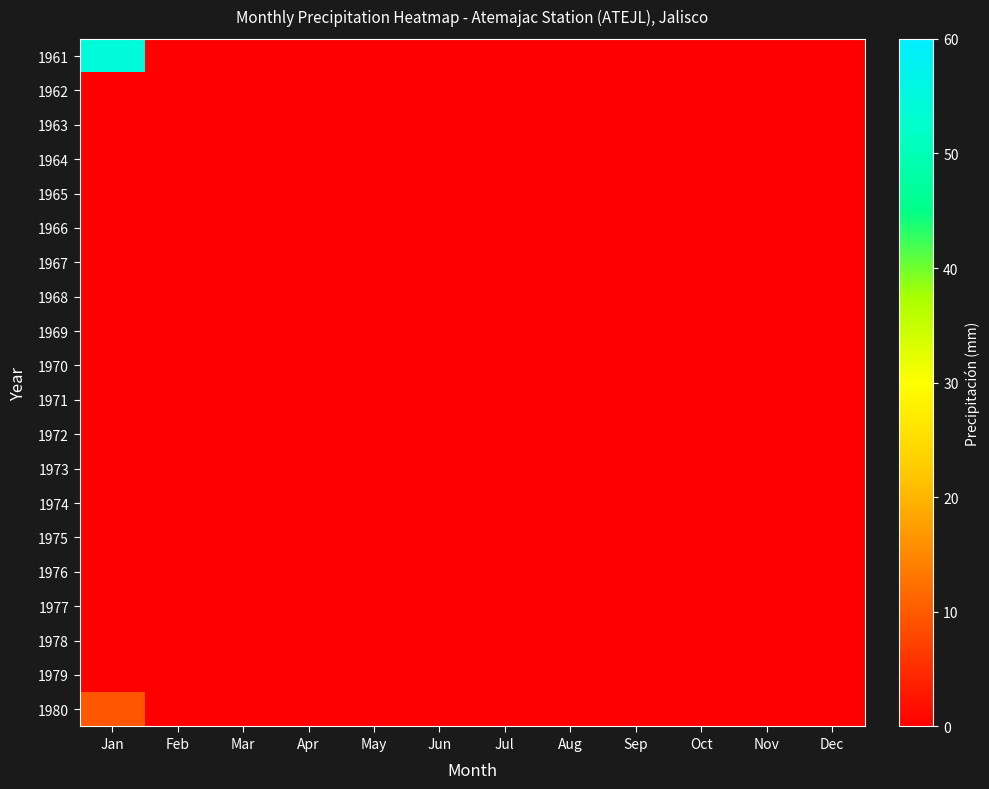

Which has a higher value, Dec or Nov?

Dec